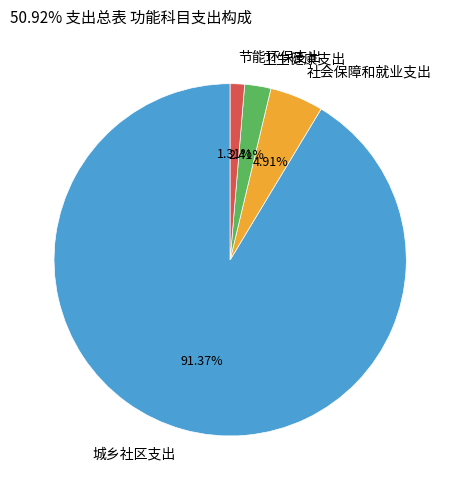

Which category has the biggest portion of the pie?

城乡社区支出